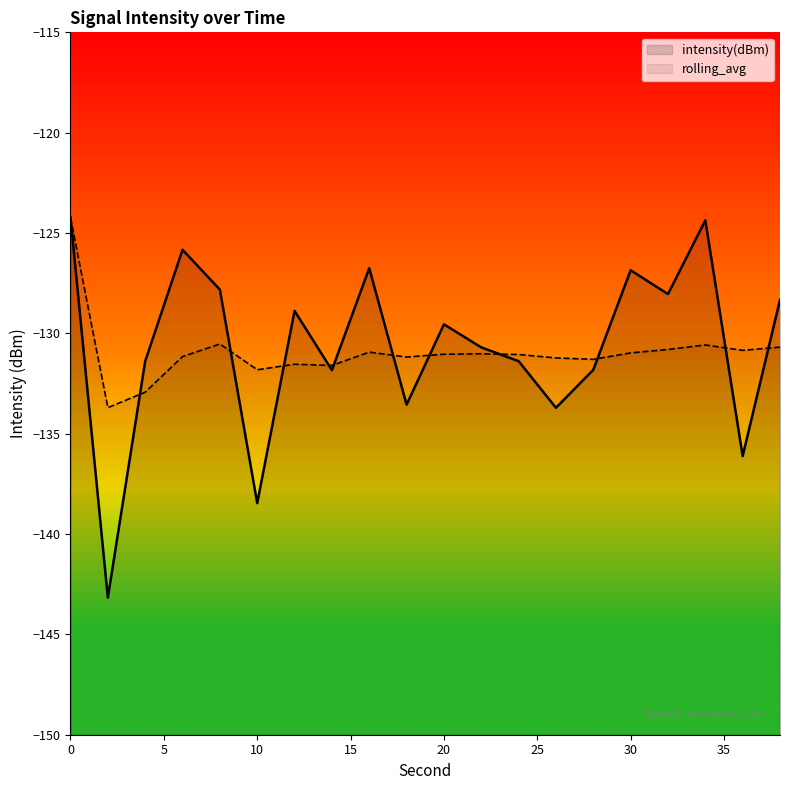

What are all the series names shown in the legend?

intensity(dBm), rolling_avg